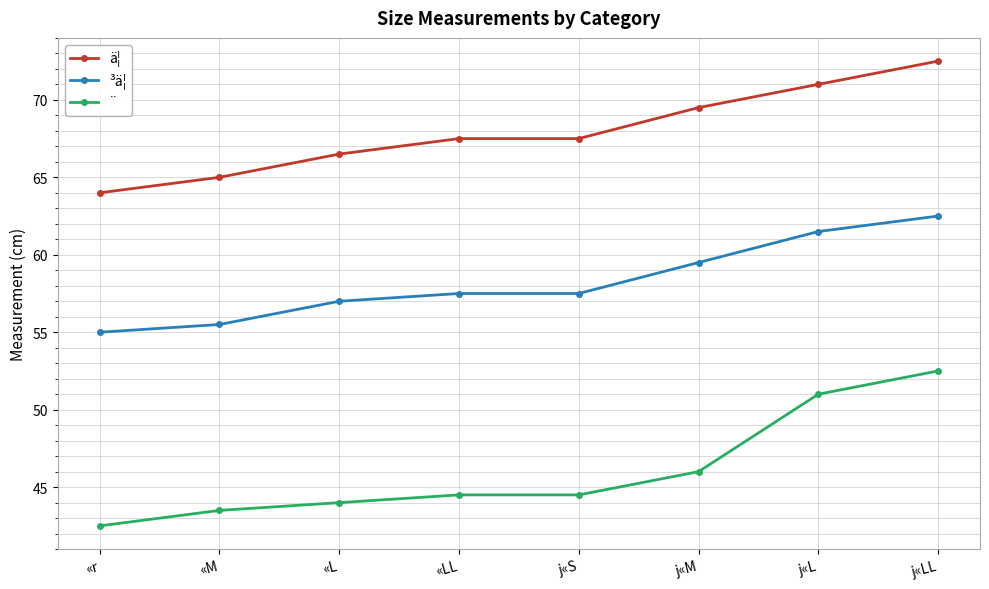

What is the approximate value of ä¦ at «LL?

67.5